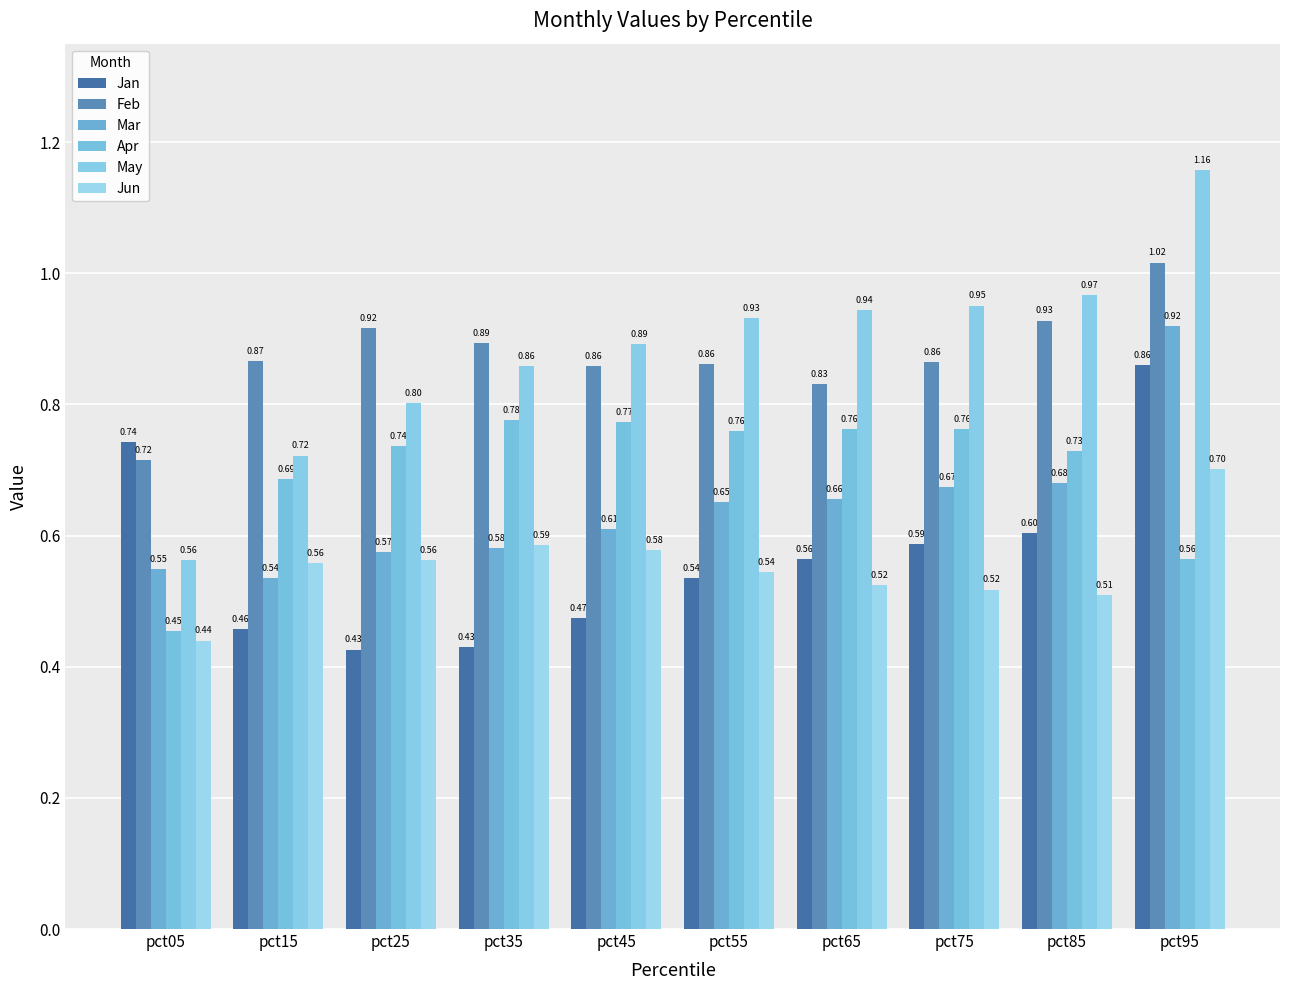

What is the maximum value for Mar?

0.9